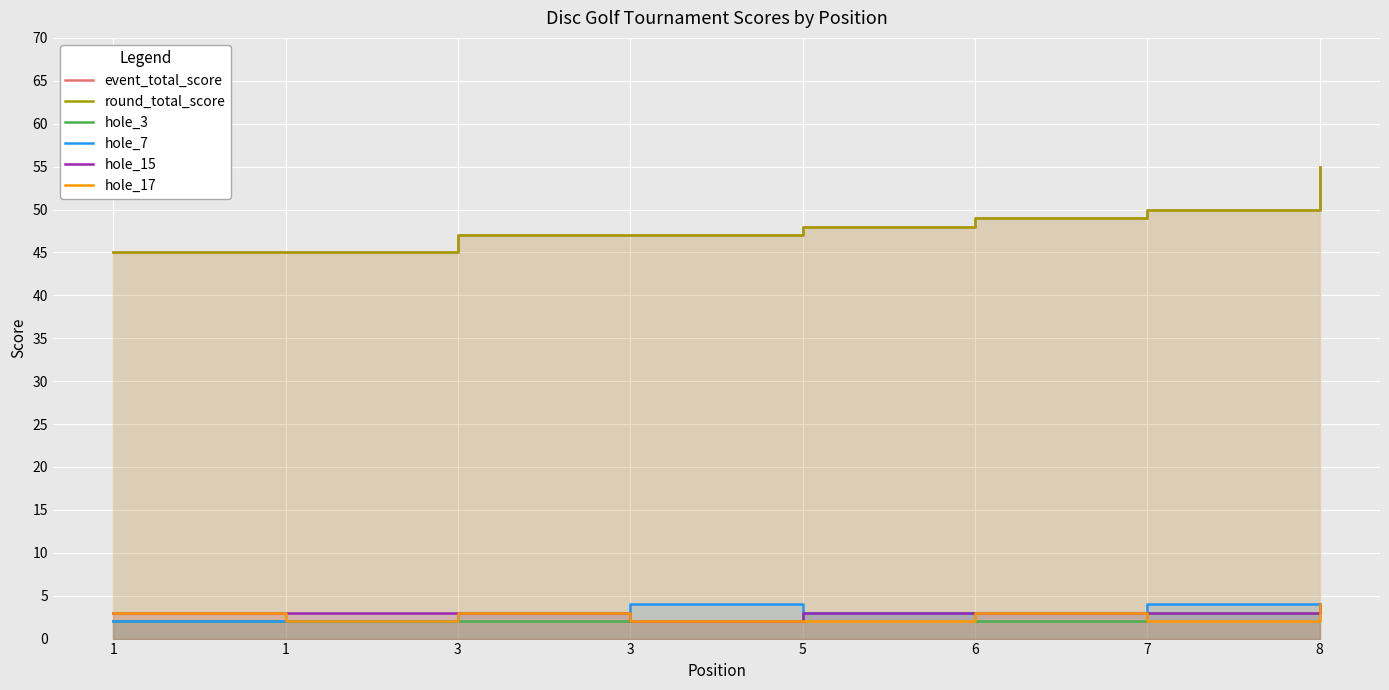

True or false: round_total_score has more than 1 interior local peaks.

False